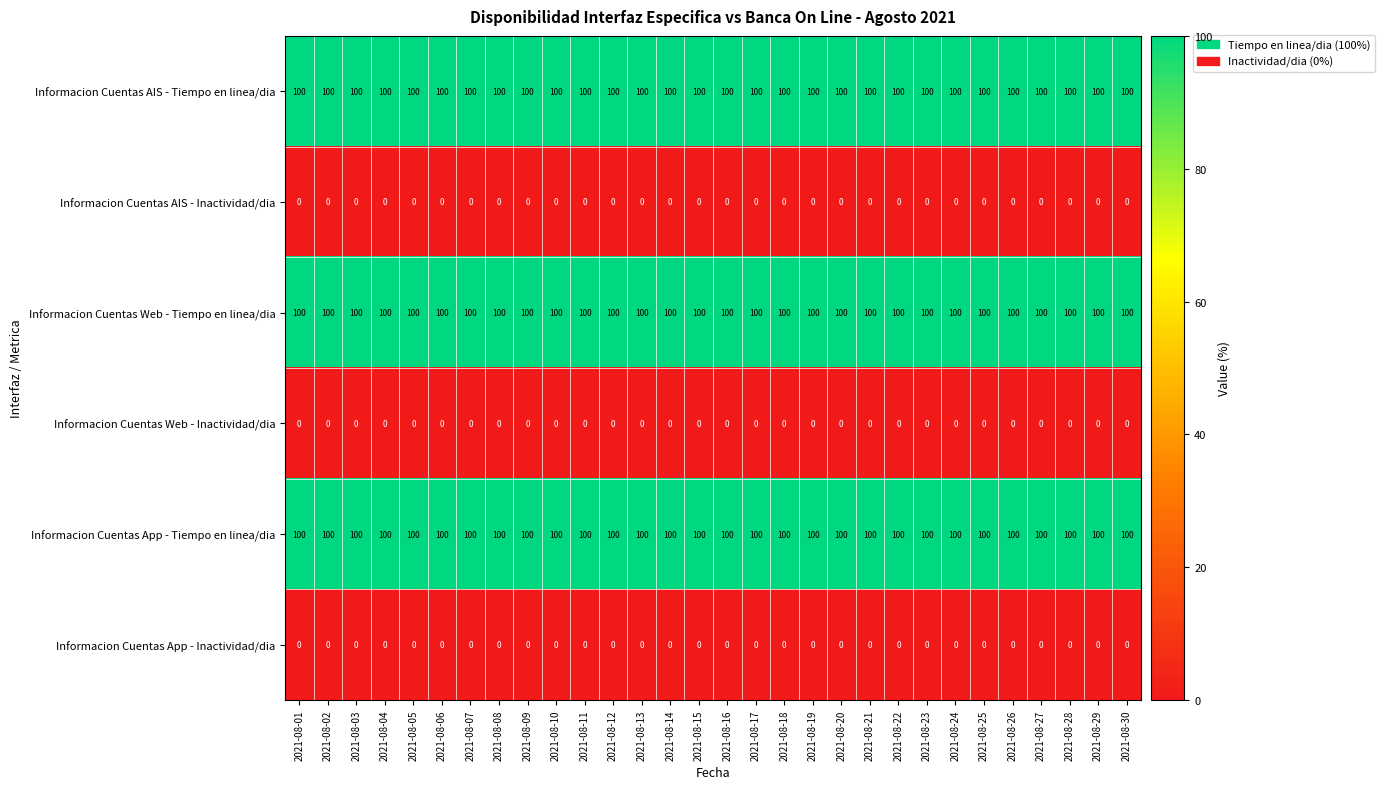

How many series are shown in this chart?

6